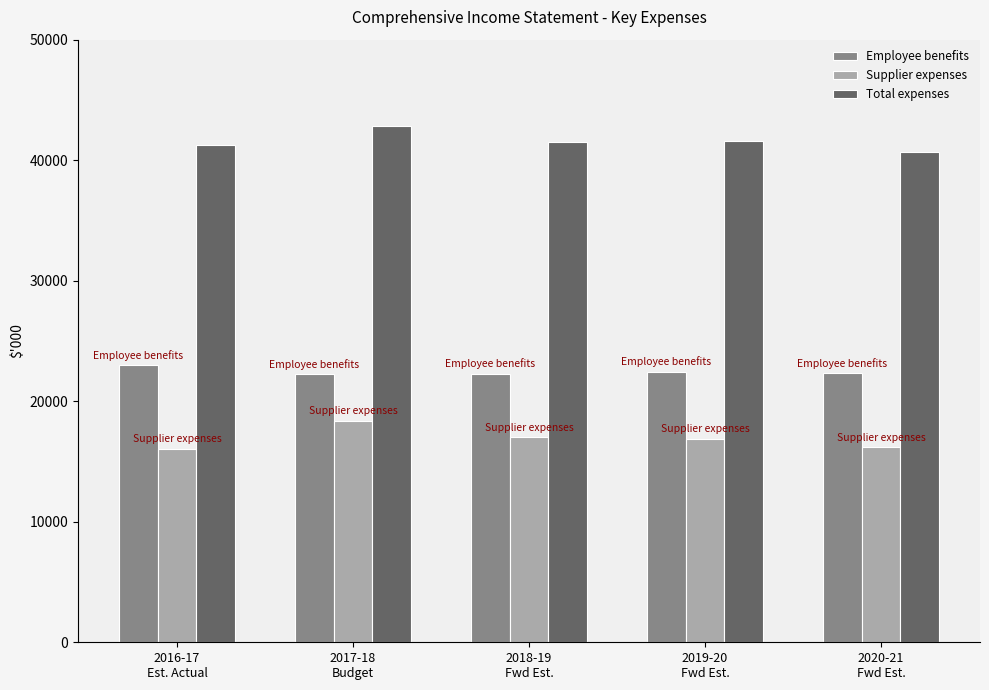

Is the value of Employee benefits at 2016-17
Est. Actual greater than the value of Supplier expenses at 2016-17
Est. Actual?

Yes